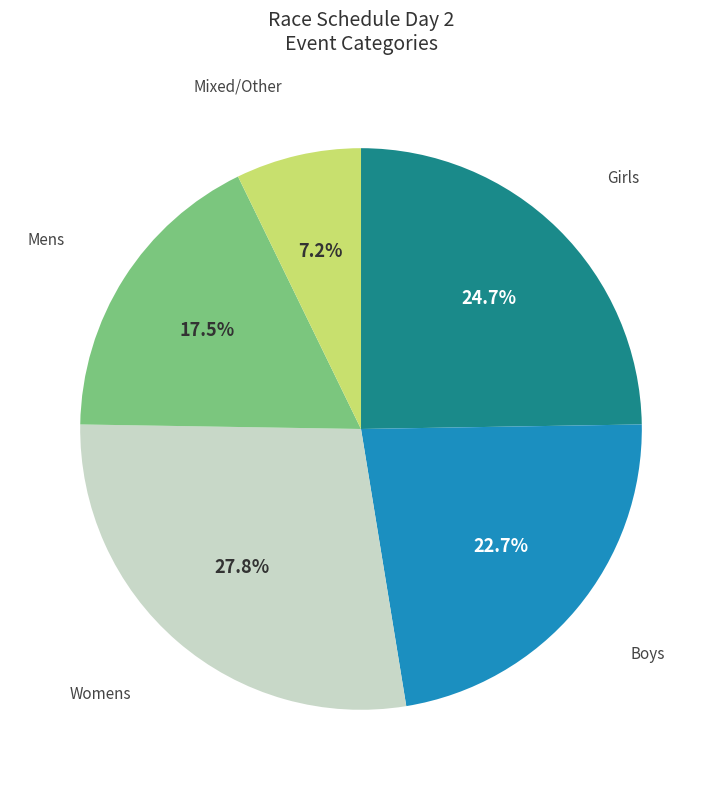

Is there a majority slice in this chart?

No